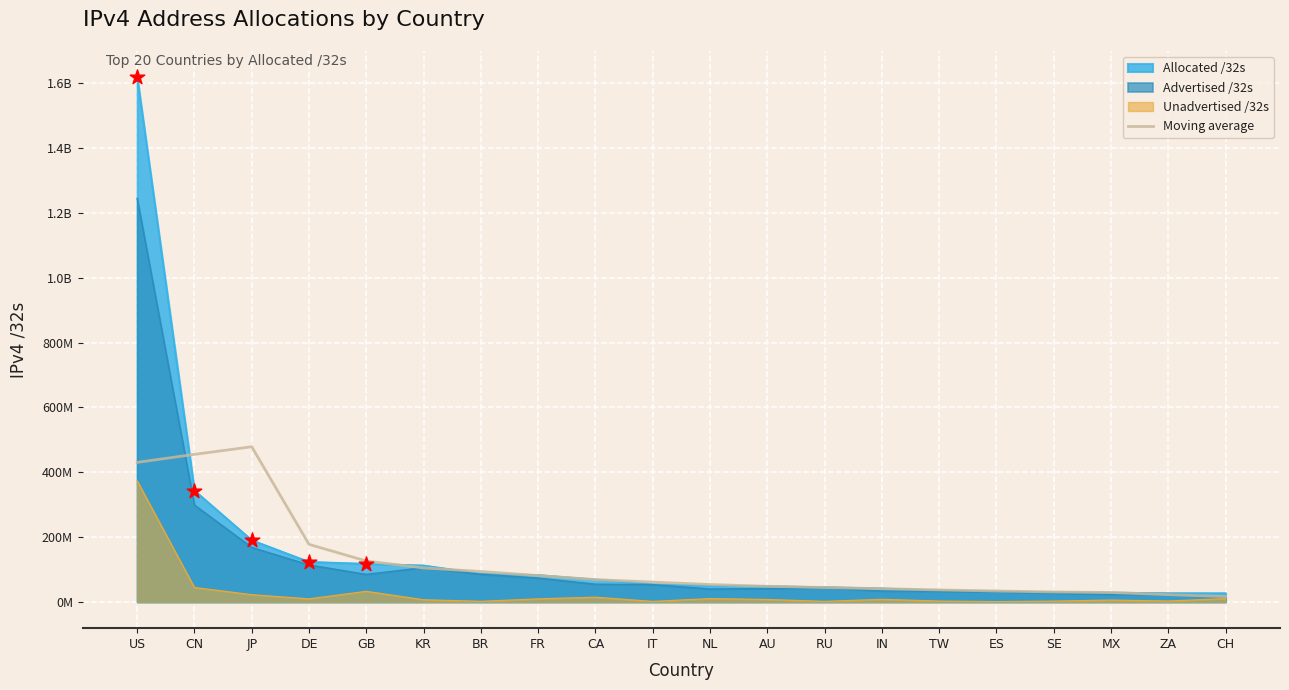

Which series contains the lowest Y value?

Unadvertised /32s